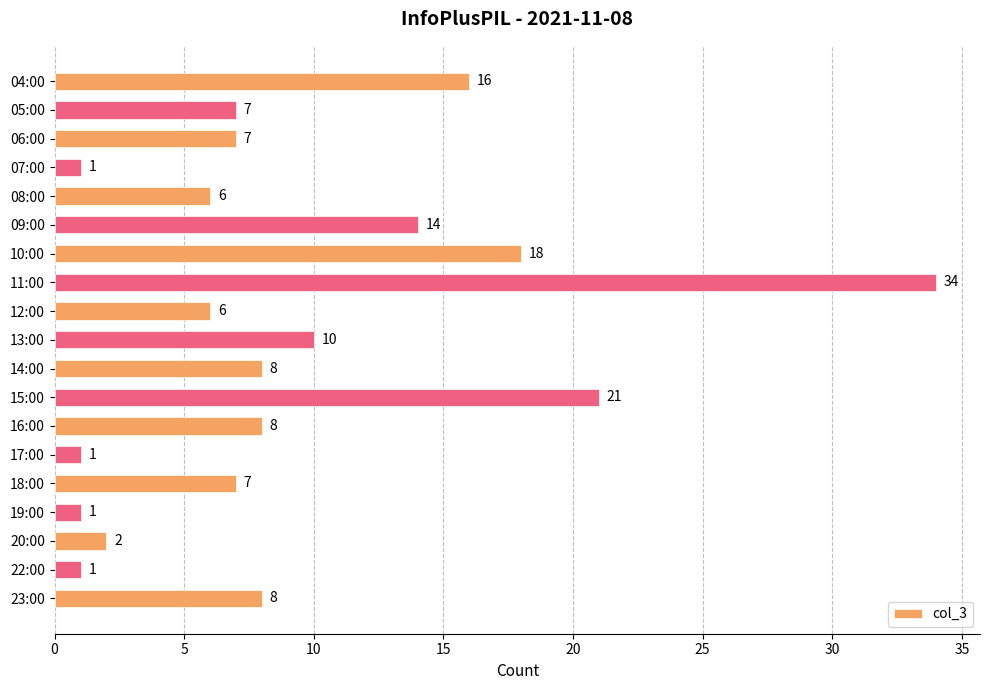

The value at 08:00 is 2. True or false?

False